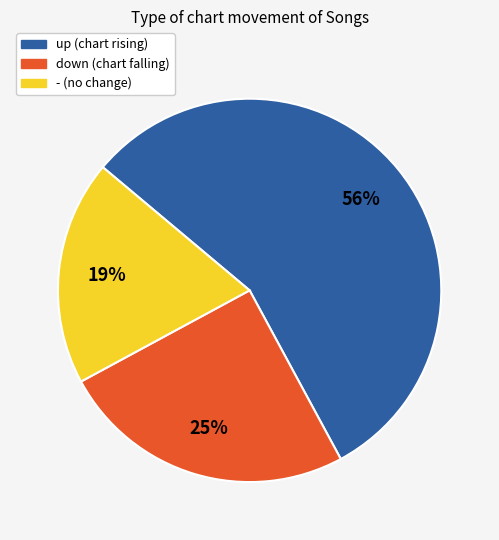

Which slice is the largest?

up